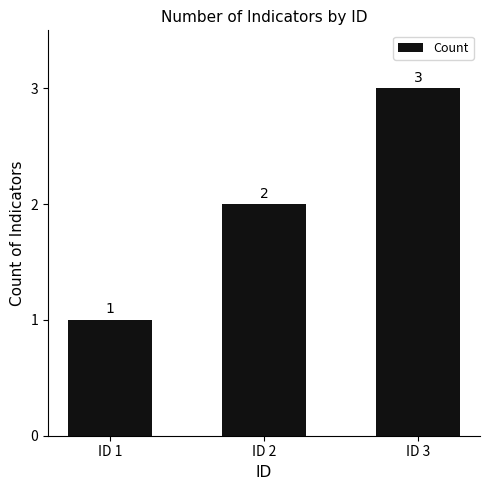

What is the value of the 2nd bar from the left?

2